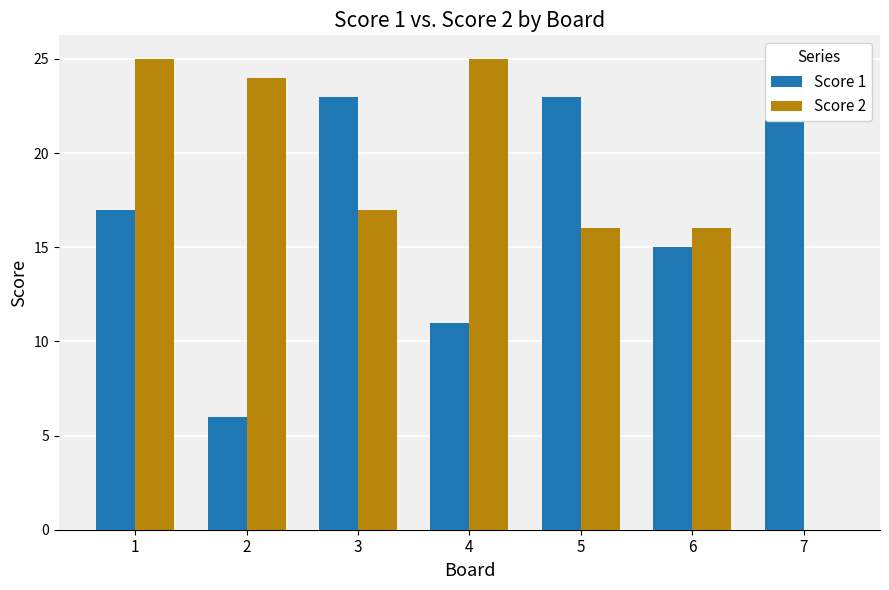

Rank the categories by Score 1 value from lowest to highest.

2, 4, 6, 1, 3, 5, 7